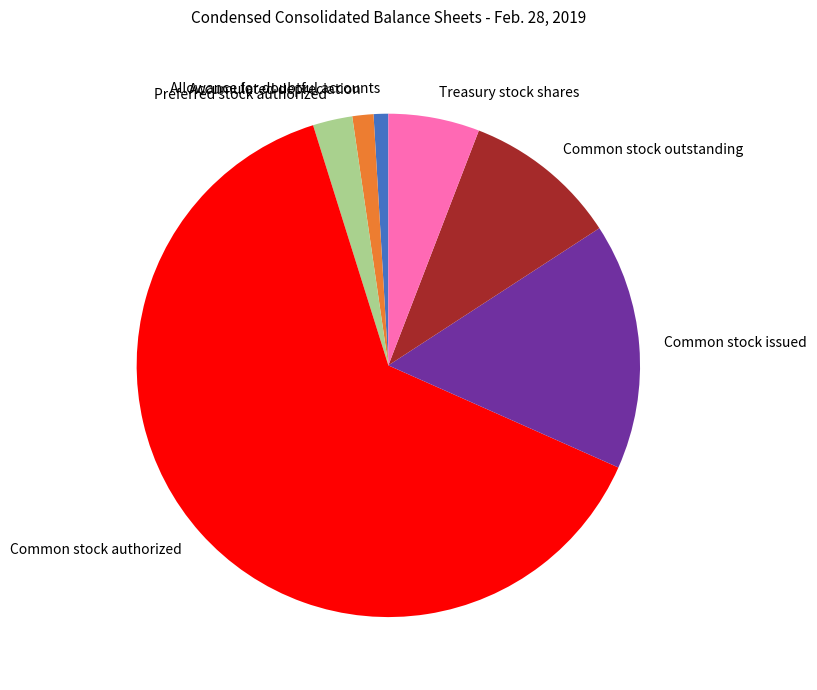

Which slice represents more than half of the pie?

Common stock authorized